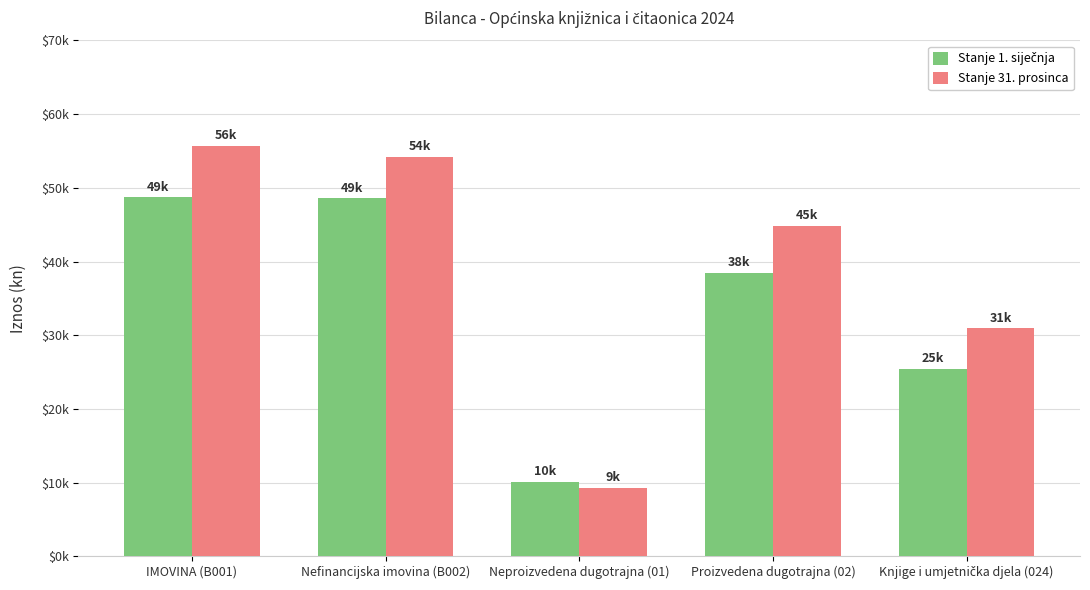

What is the total value across all series at Proizvedena dugotrajna (02)?

83327.1